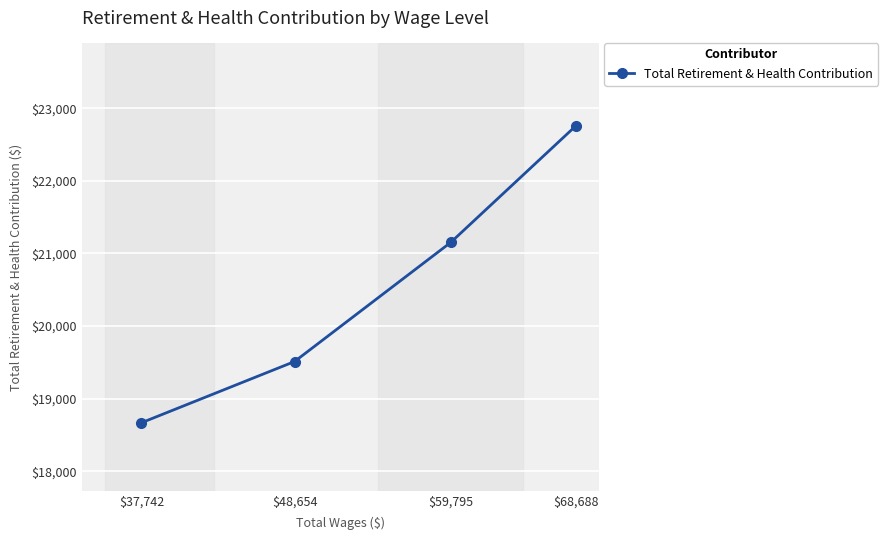

Count the values in the range 19511 to 22754.

3